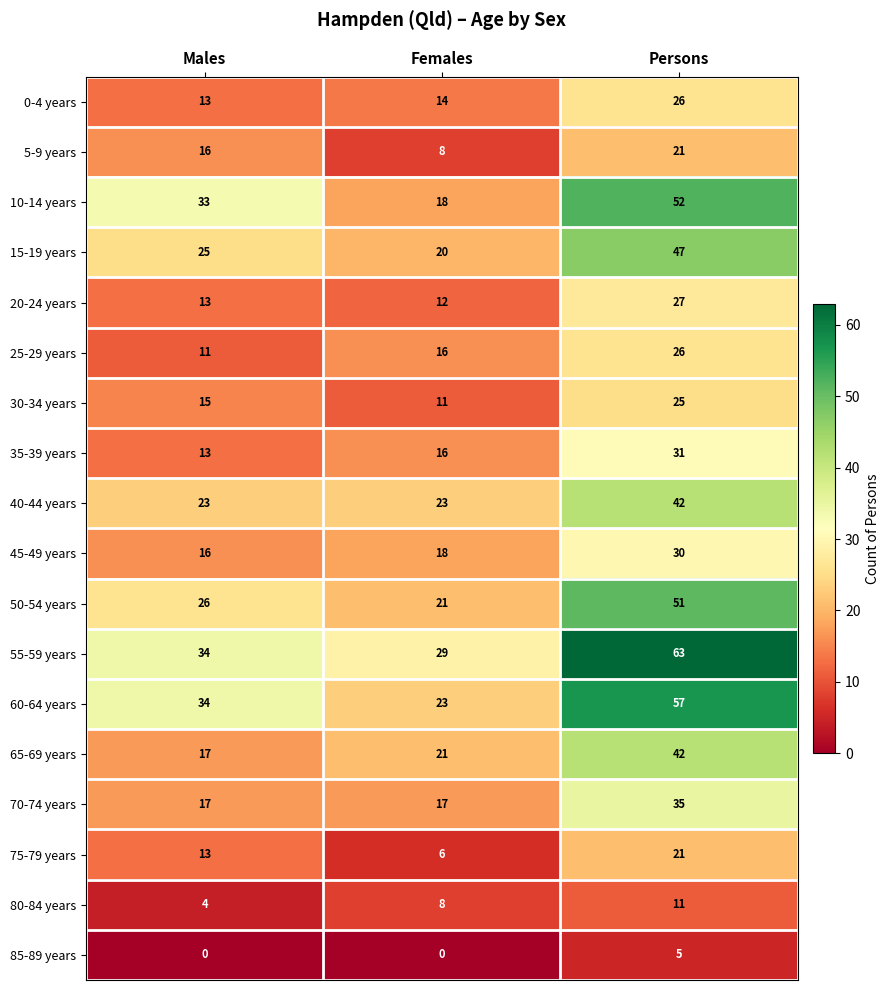

The value of 0-4 years at Females is 21. True or false?

False